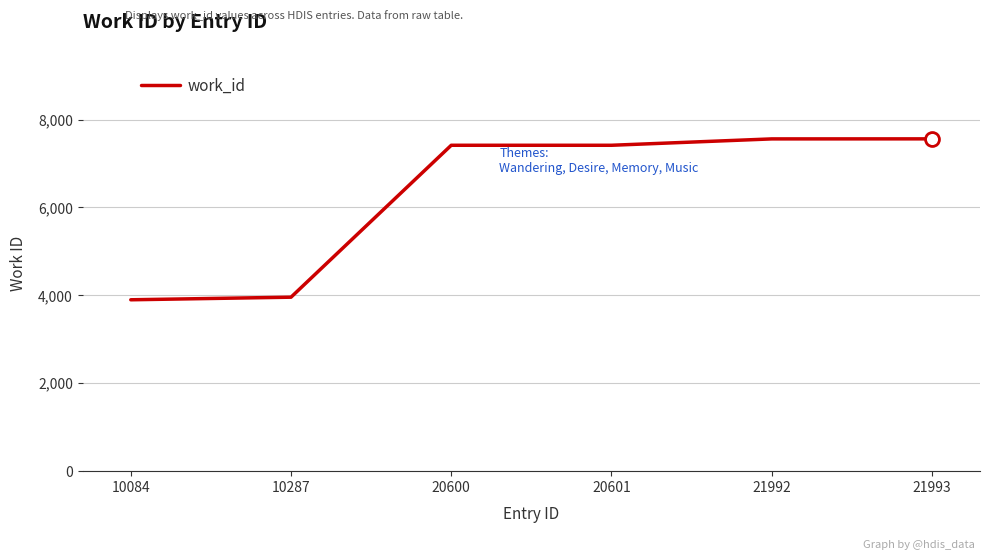

True or false: the data shows 1803 at 21993.

False